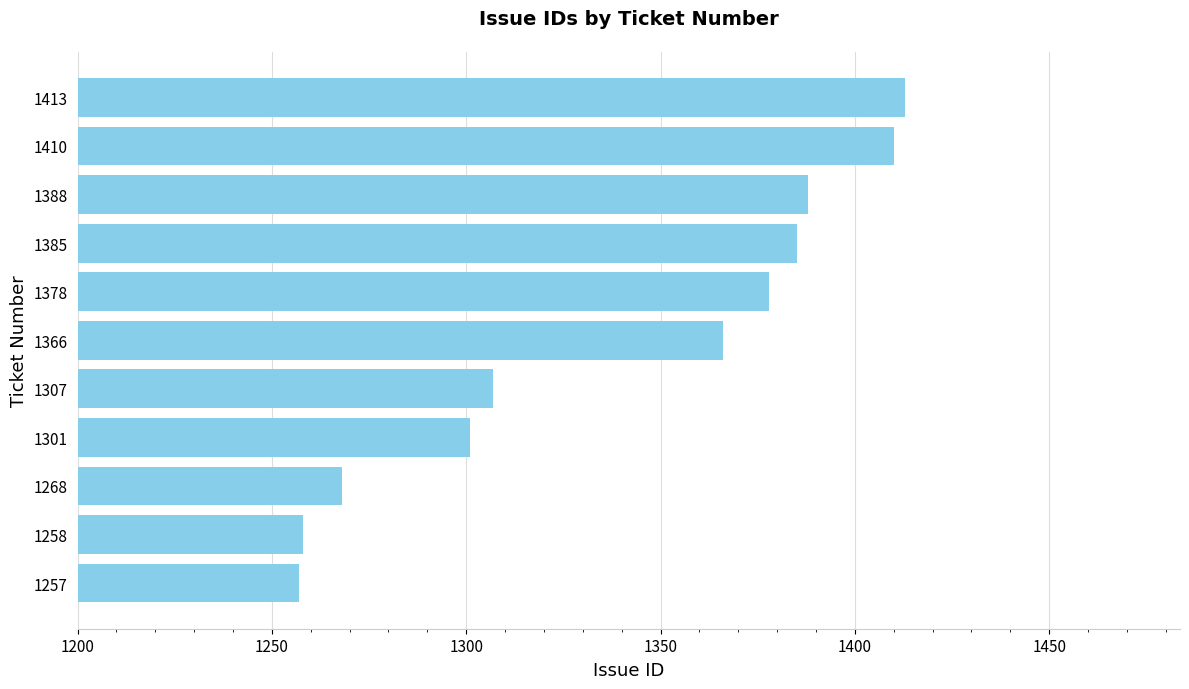

What is the change in value from 1307 to 1413?

+106